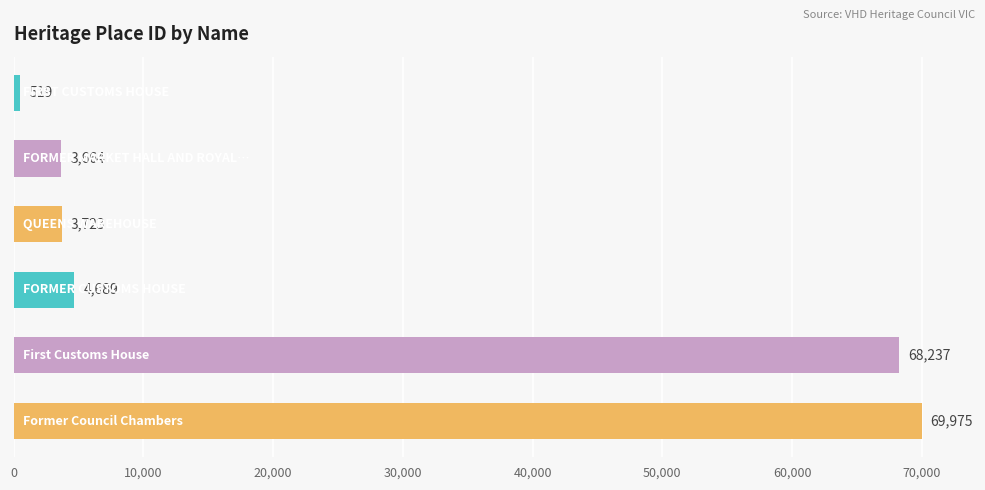

What is the smallest value displayed?

519